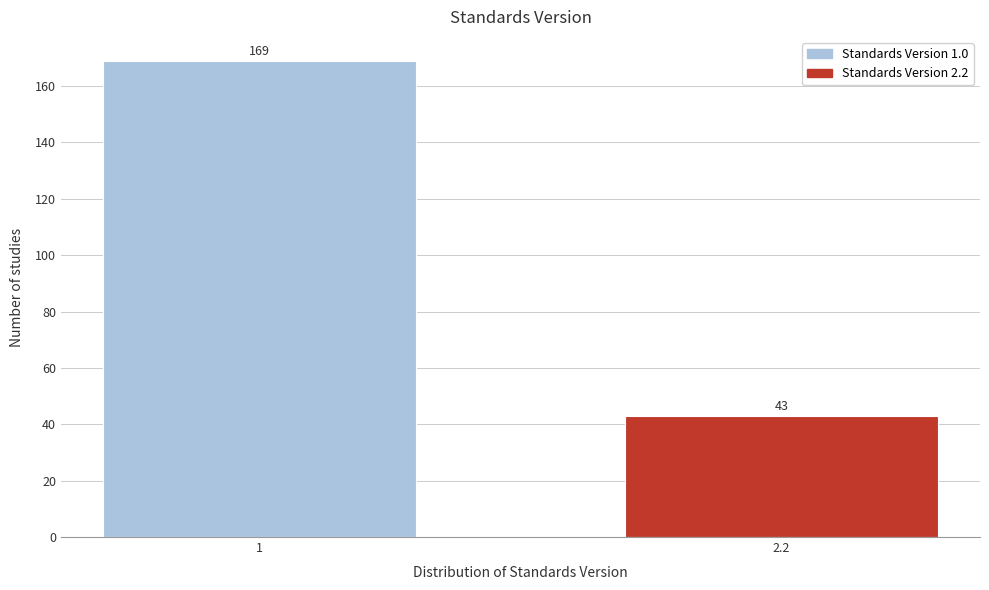

Reading left to right, list all the values displayed in this chart.

169	43